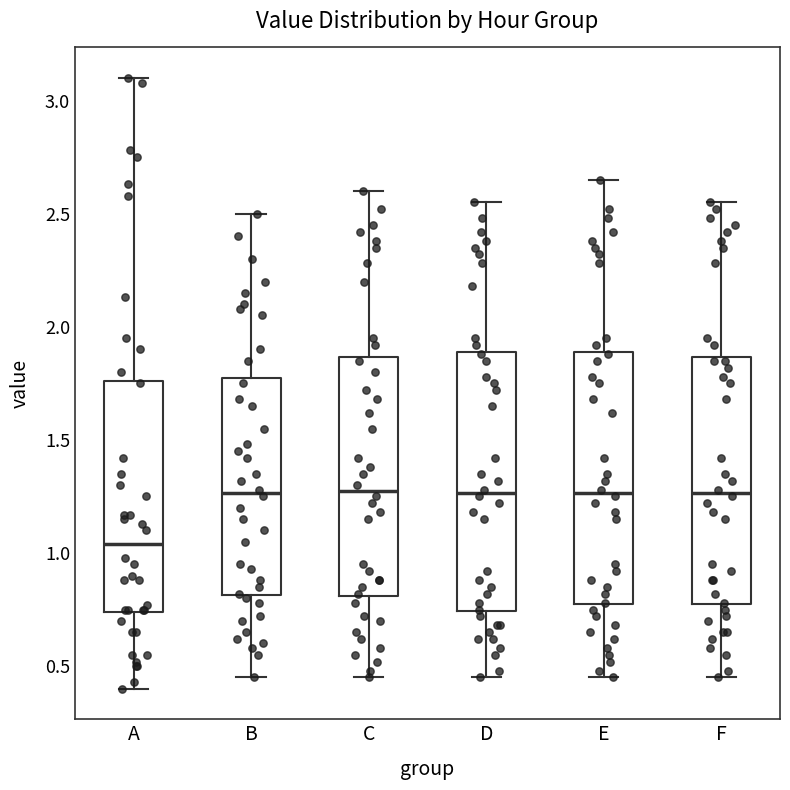

Reading left to right, read every box against the y-axis: the position of its median line, the range the box covers, and the ends of its whiskers. The values are not printed on the chart, so give them approximately, as read against the axis.

A: median 1.05, box 0.75 to 1.75, whiskers 0.40 to 3.10
B: median 1.25, box 0.80 to 1.80, whiskers 0.45 to 2.50
C: median 1.30, box 0.80 to 1.85, whiskers 0.45 to 2.60
D: median 1.25, box 0.75 to 1.90, whiskers 0.45 to 2.55
E: median 1.25, box 0.75 to 1.90, whiskers 0.45 to 2.65
F: median 1.25, box 0.75 to 1.85, whiskers 0.45 to 2.55